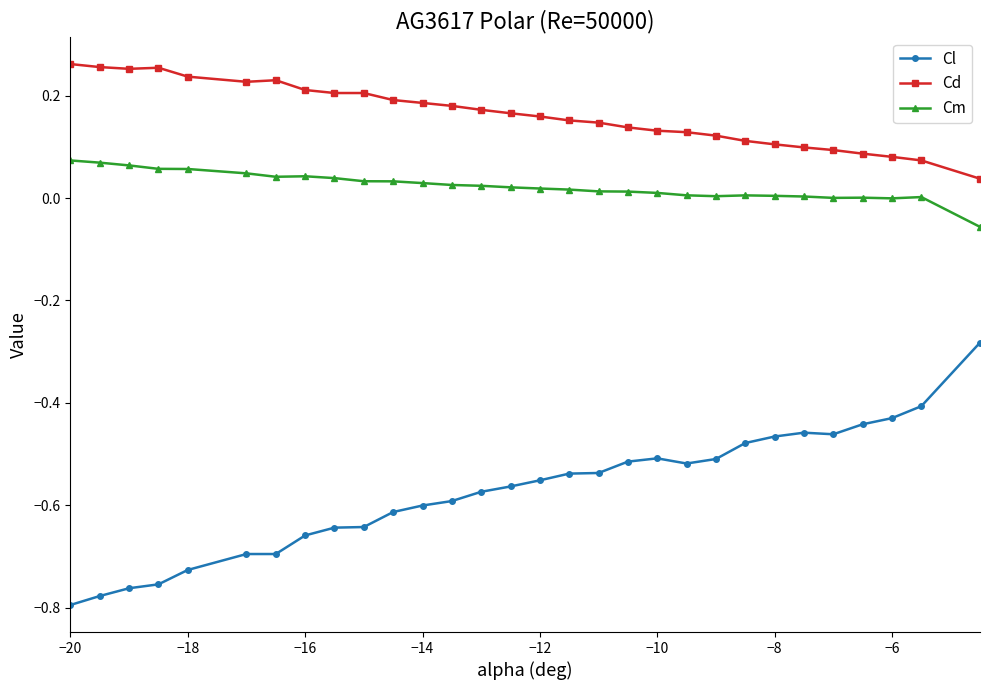

True or false: Cm has more than 0 interior local peaks.

True